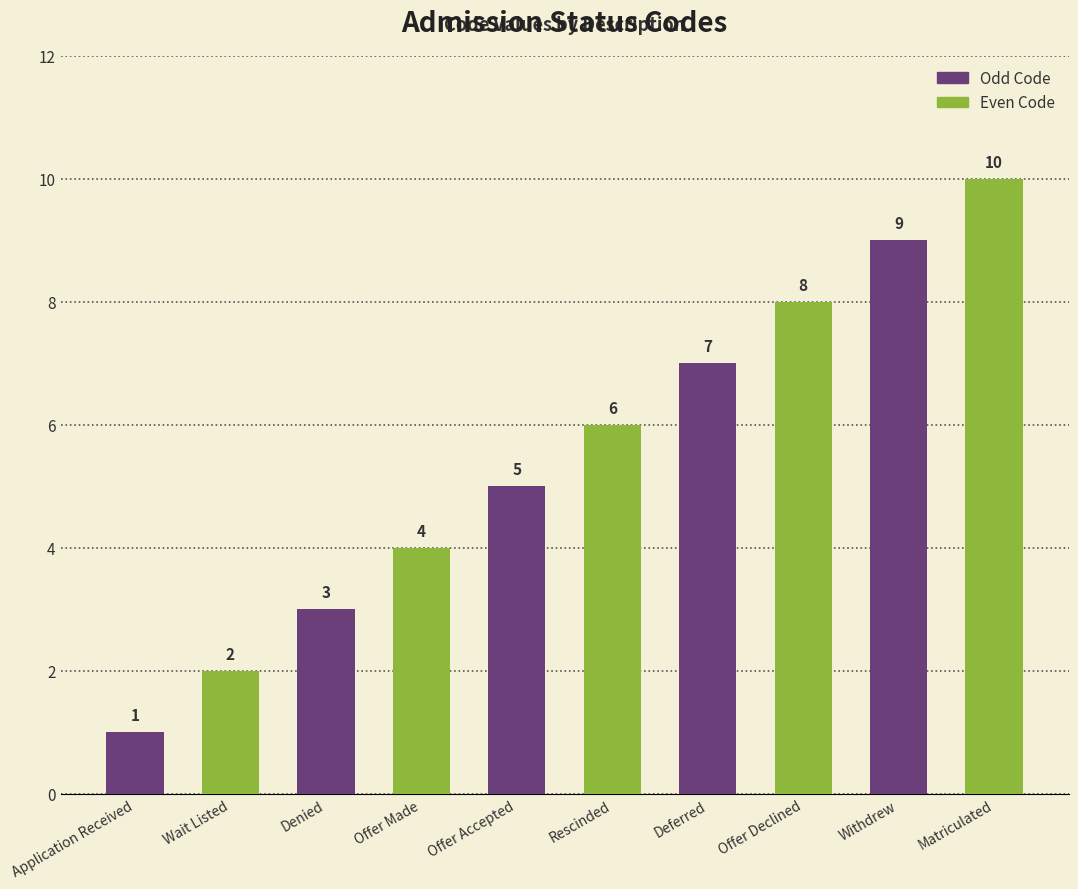

What is the value of the 6th bar from the left?

6